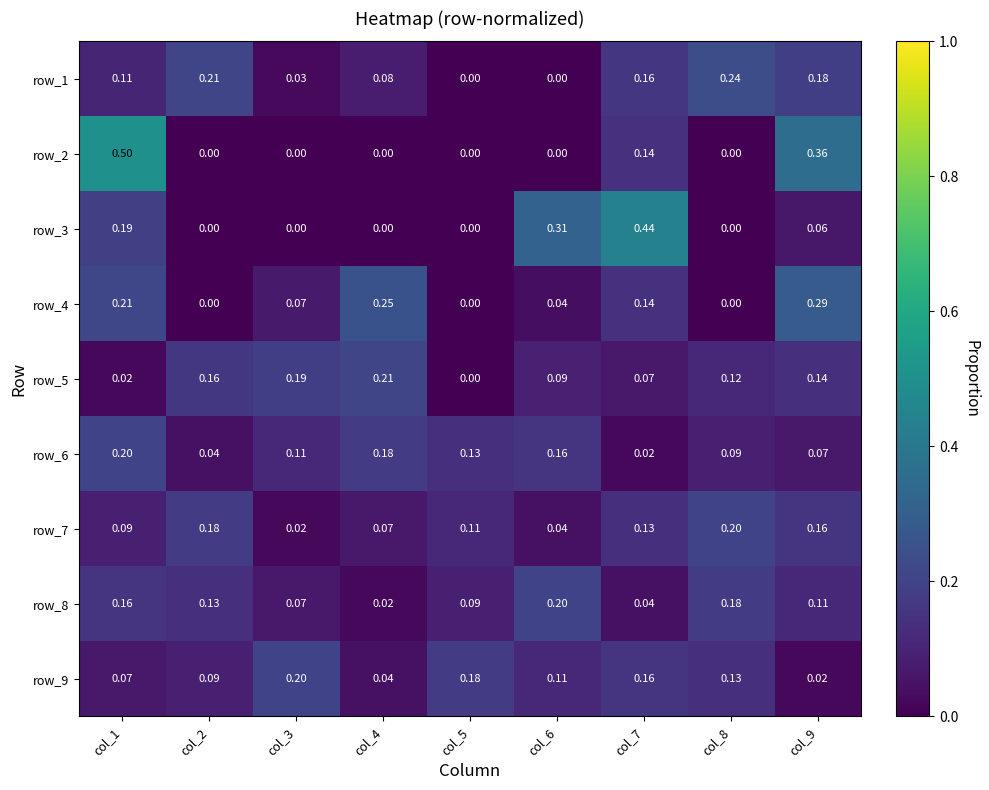

Is the value of row_9 at col_7 greater than the value of row_1 at col_1?

Yes